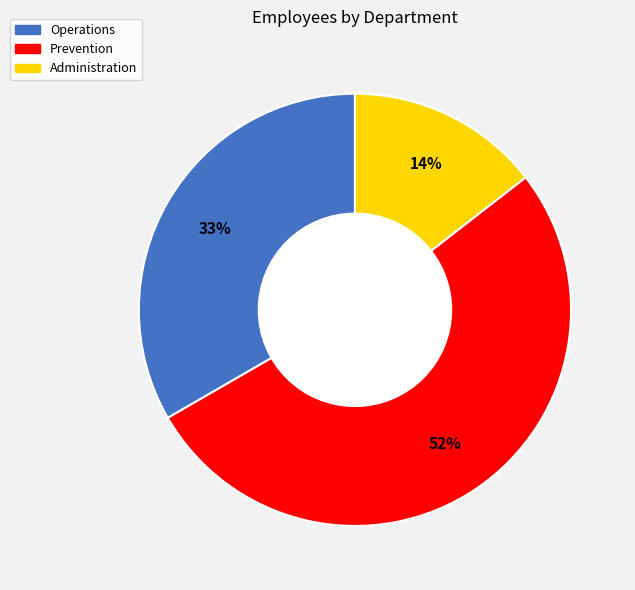

True or false: Administration accounts for 14% of the total.

True